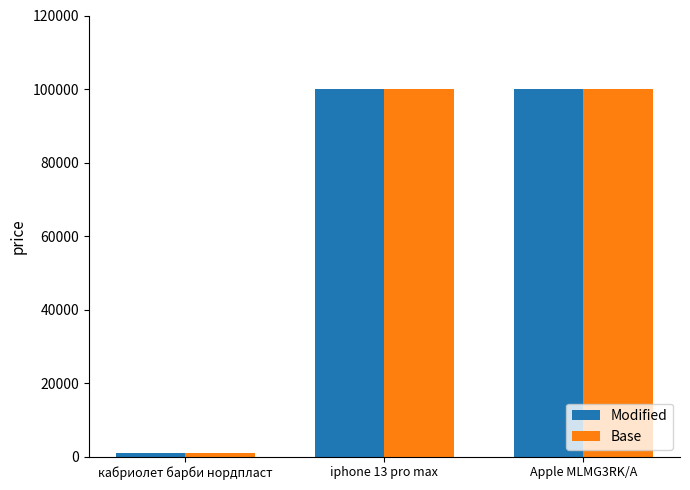

At which label does Modified reach its minimum?

кабриолет барби нордпласт